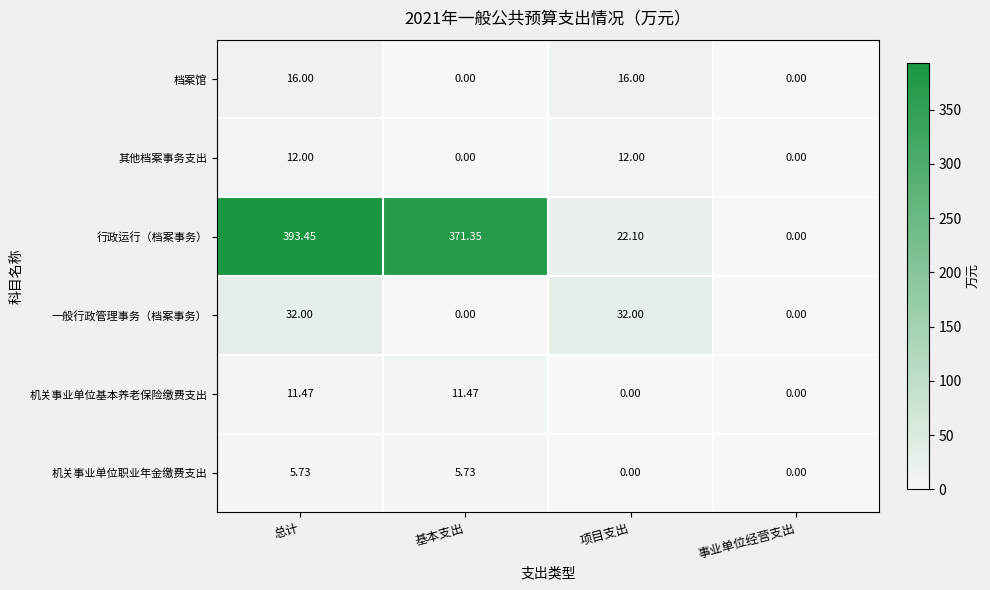

Which series has the largest range (max minus min)?

行政运行（档案事务）